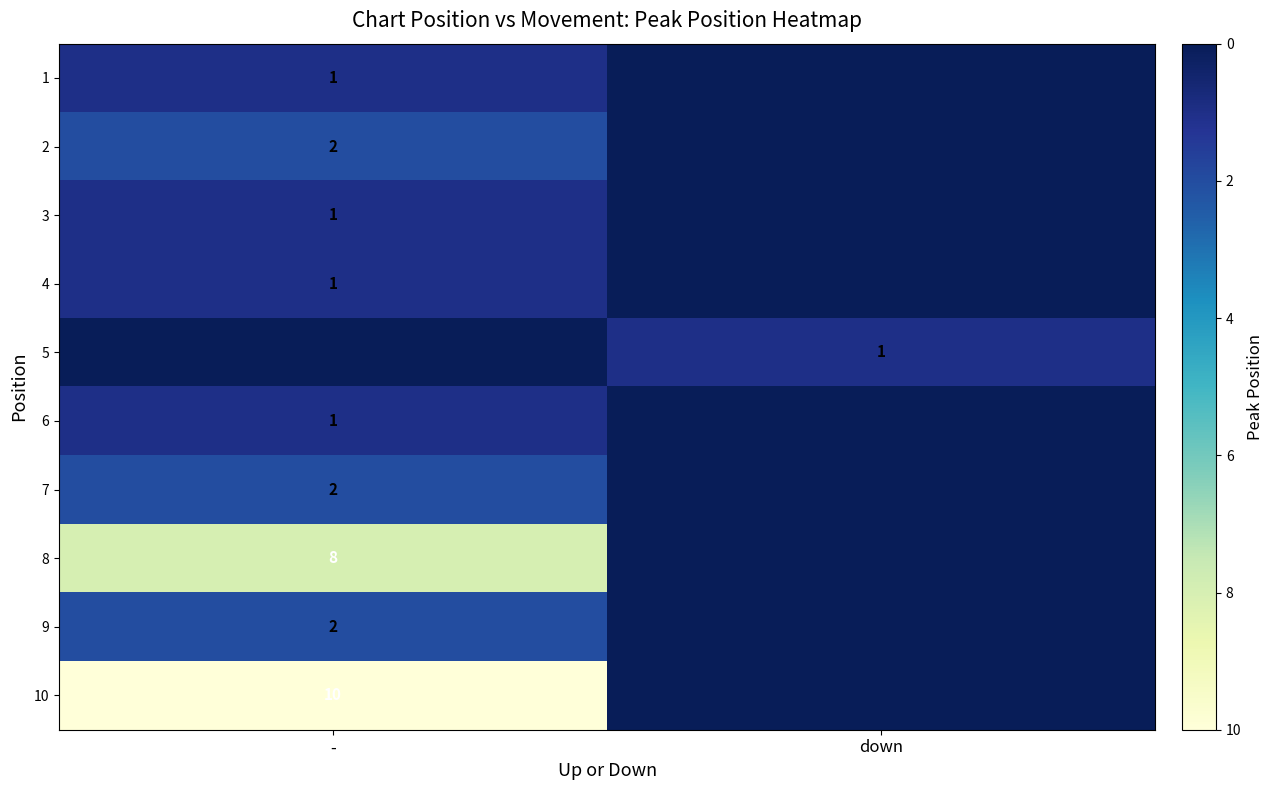

The 8 series shows 8 at -. True or false?

True